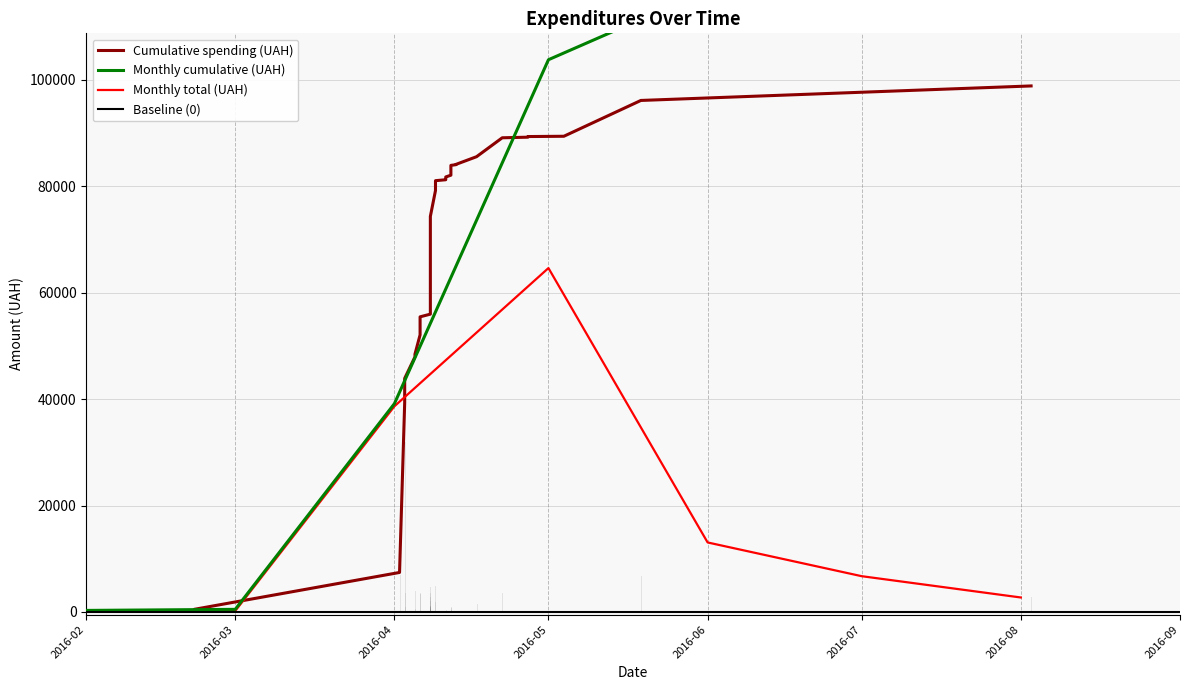

True or false: the data has more than 2 interior local peaks.

False